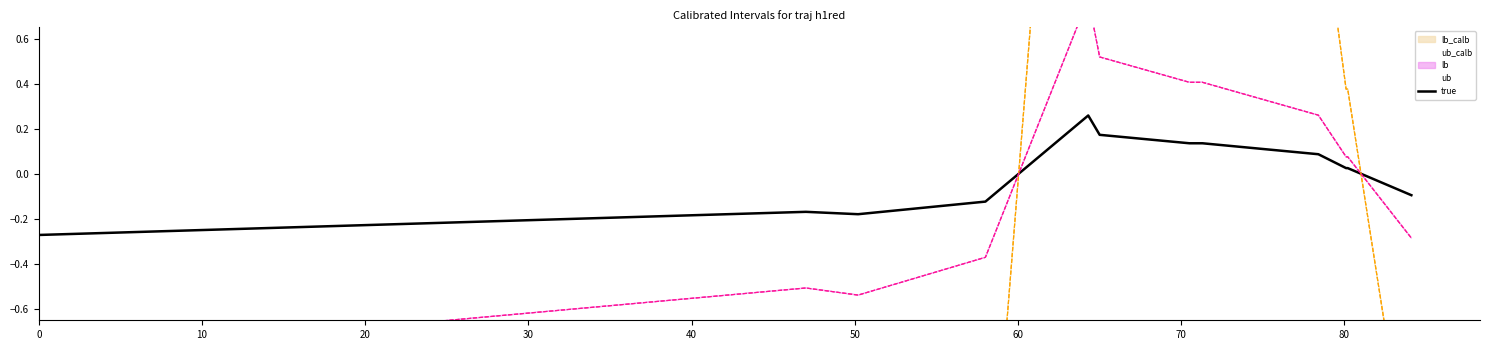

How many interior local peaks (higher than both neighbors) does the data have?

2